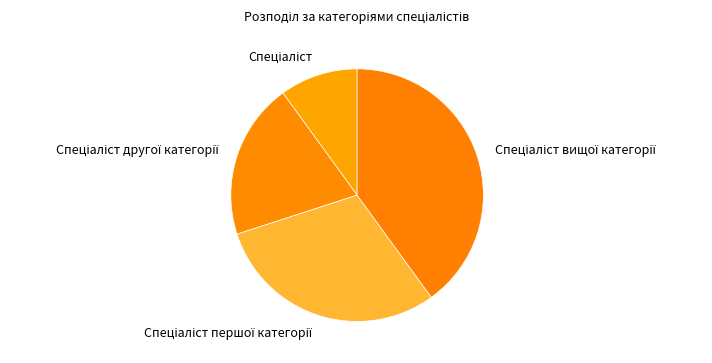

Does any single category account for the majority?

No